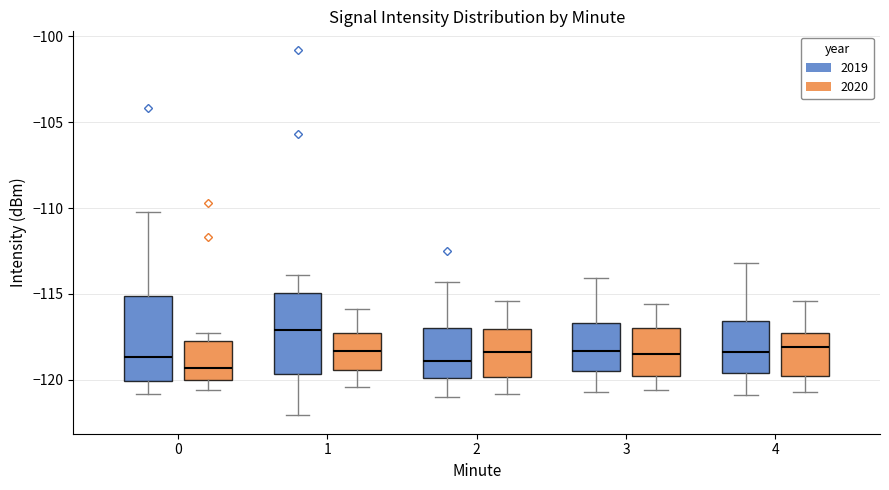

Which box's median line is the highest?

1 (2019)